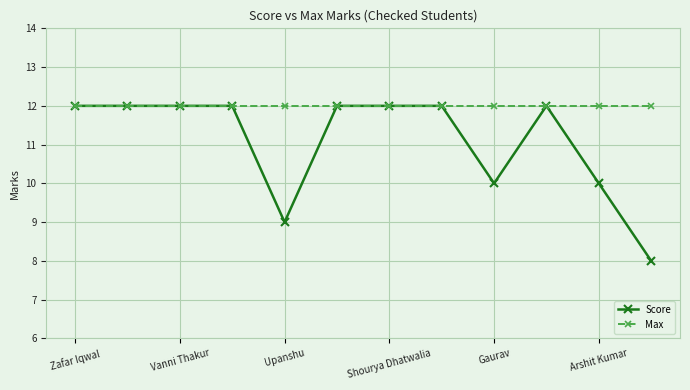

Which series has the largest range (max minus min)?

Score